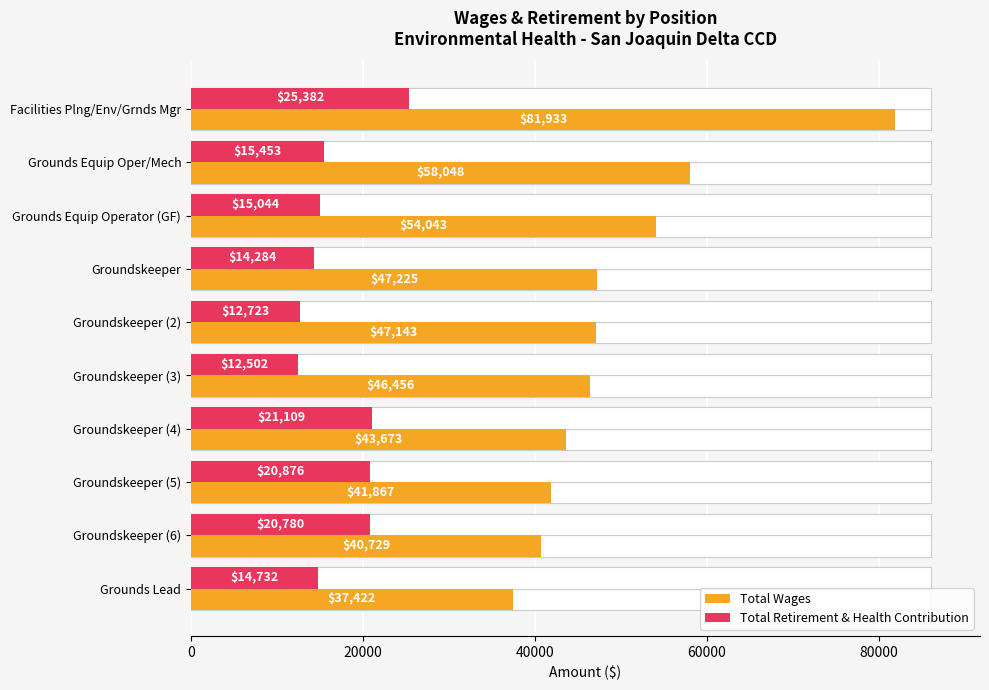

True or false: Total Retirement & Health Contribution has a value of 6628 at Groundskeeper (4).

False